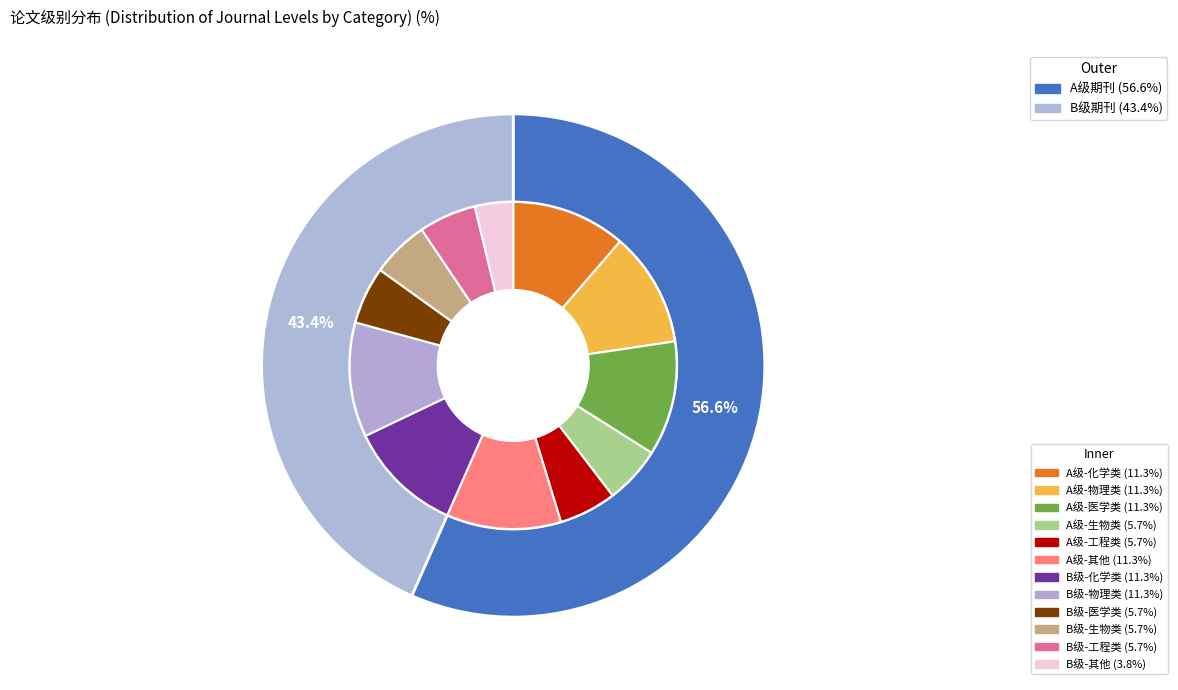

What is the majority slice?

A